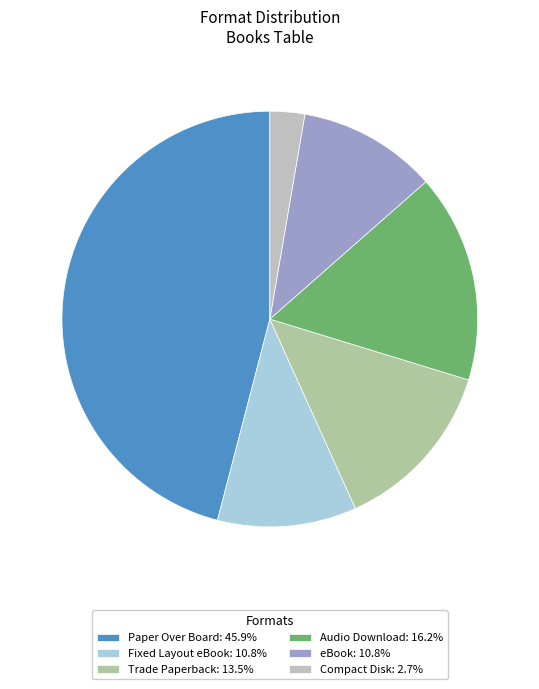

What is the total percentage of Compact Disk and Fixed Layout eBook?

13.5%